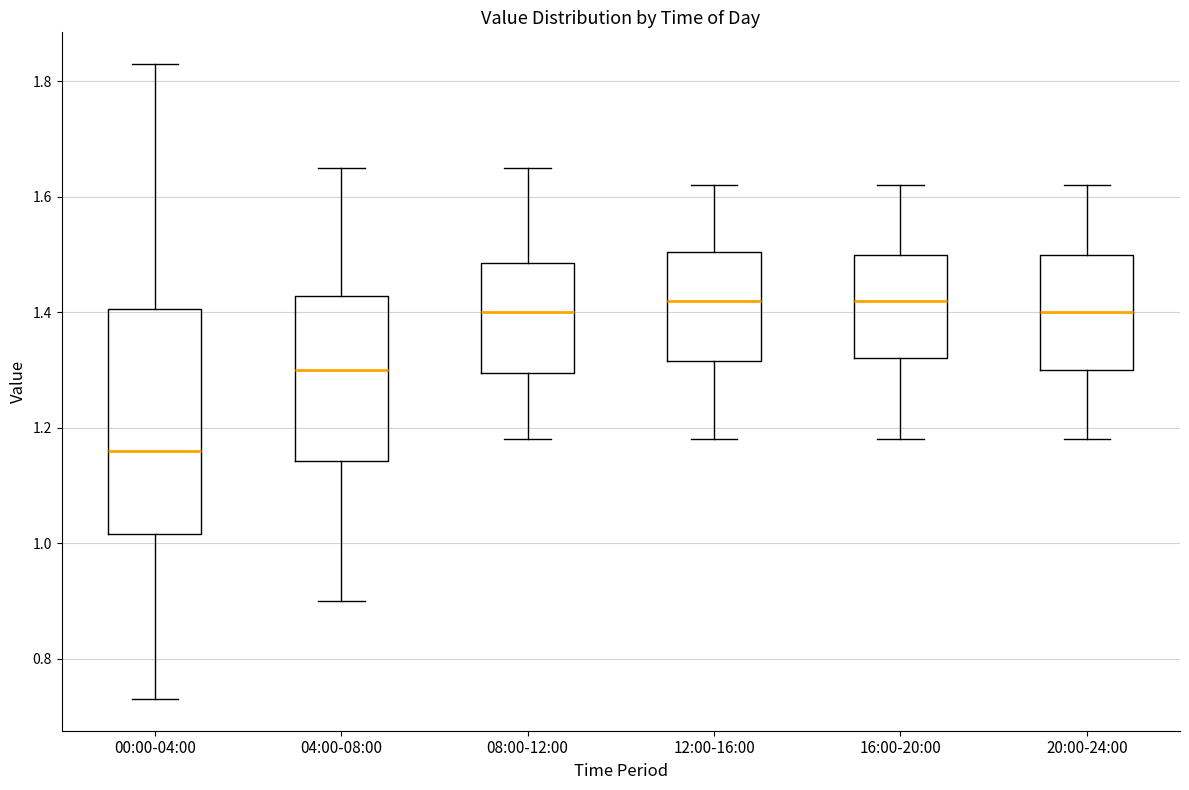

Reading left to right, transcribe this box plot: for each box, give where its median line is, the range the box spans, and where its two whiskers end, as read against the y-axis. The values are not printed on the chart, so give them approximately, as read against the axis.

00:00-04:00: median 1.16, box 1.02 to 1.40, whiskers 0.74 to 1.84
04:00-08:00: median 1.30, box 1.14 to 1.42, whiskers 0.90 to 1.66
08:00-12:00: median 1.40, box 1.30 to 1.48, whiskers 1.18 to 1.66
12:00-16:00: median 1.42, box 1.32 to 1.50, whiskers 1.18 to 1.62
16:00-20:00: median 1.42, box 1.32 to 1.50, whiskers 1.18 to 1.62
20:00-24:00: median 1.40, box 1.30 to 1.50, whiskers 1.18 to 1.62